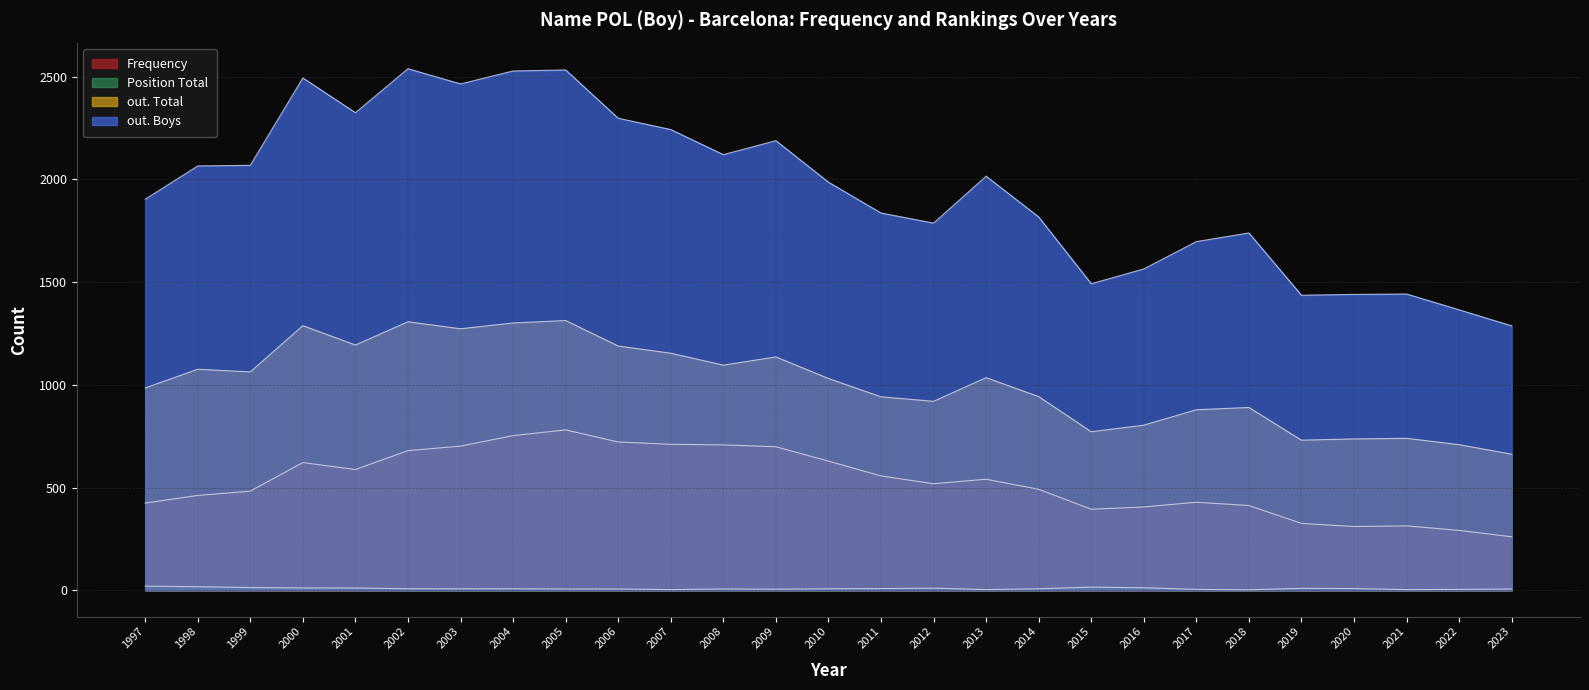

Count the number of categories in the chart.

27